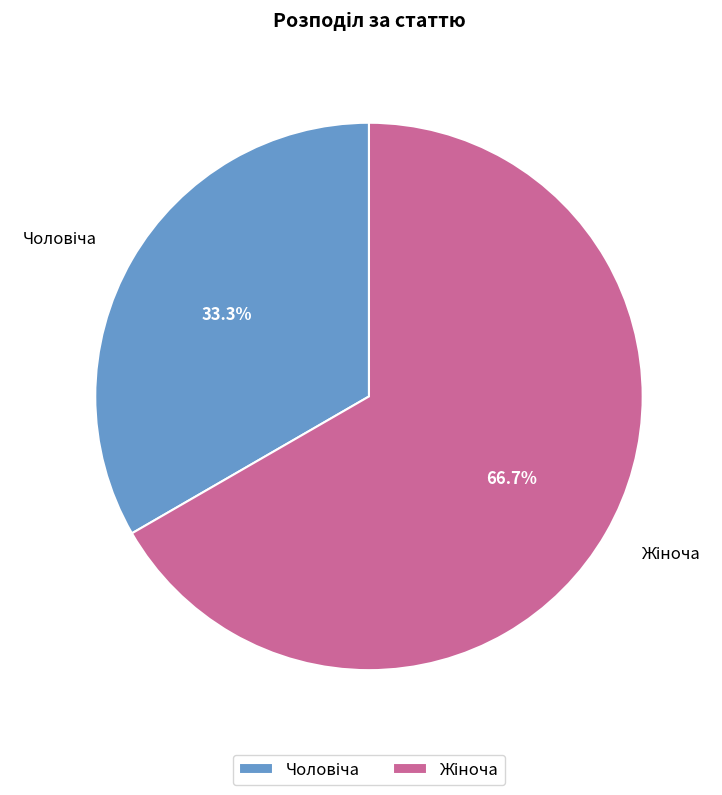

Count the number of slices in the pie.

2